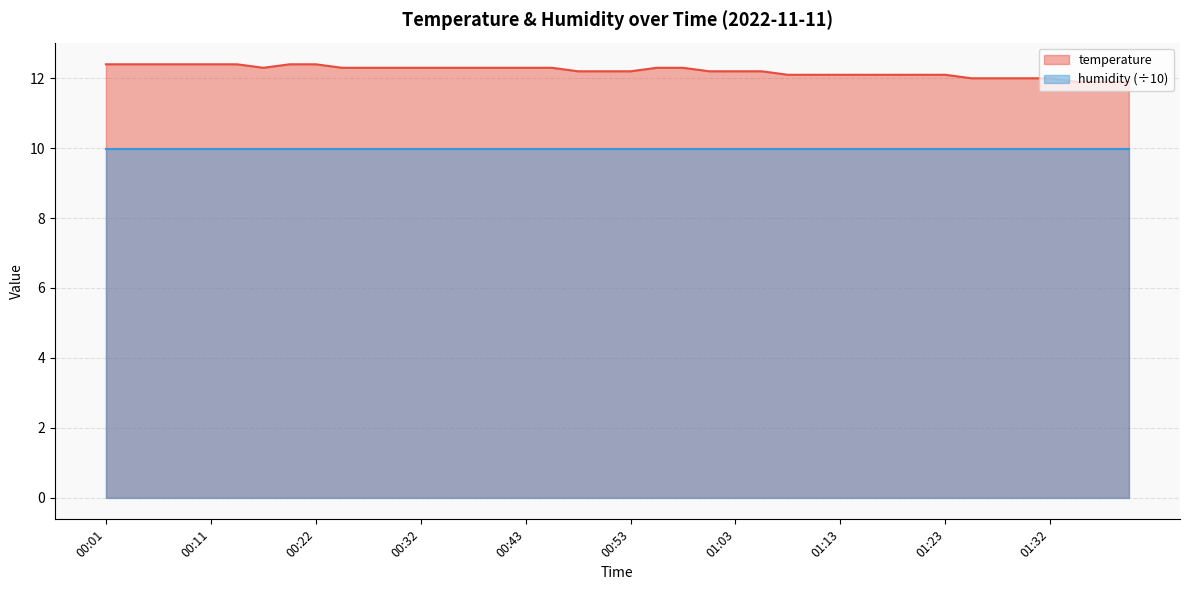

At which category does the data reach its first local valley?

00:16